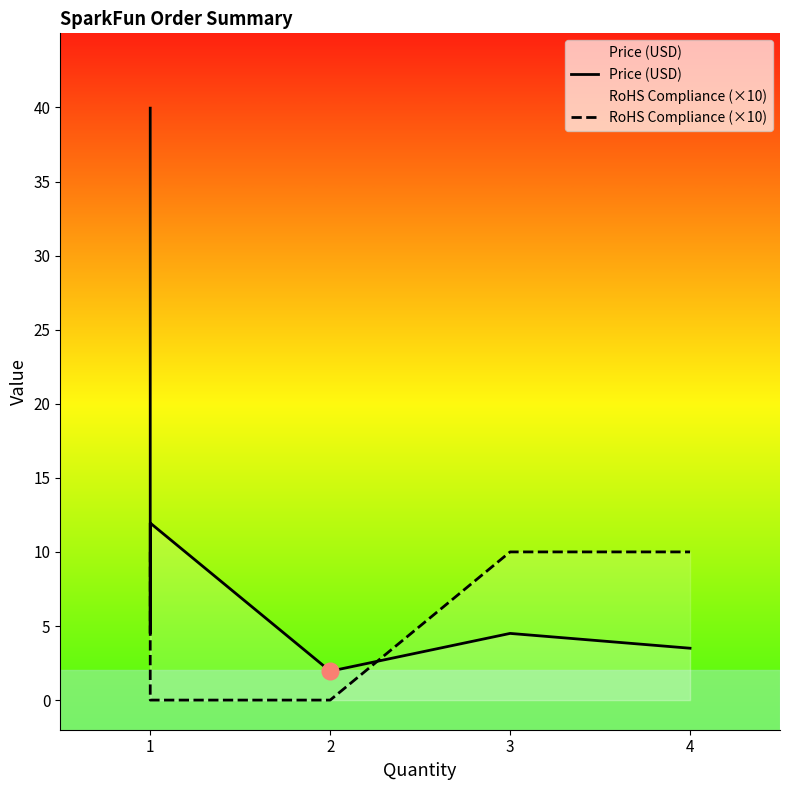

What is the average value of the Price (USD) series?

11.1